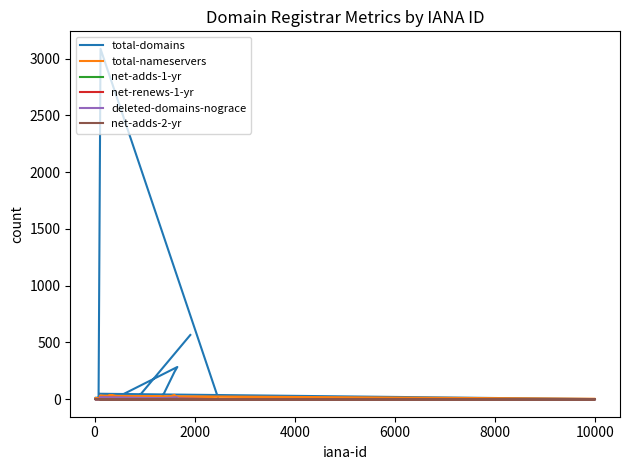

Is the value of net-adds-2-yr at 0 greater than the value of total-domains at 4000?

No